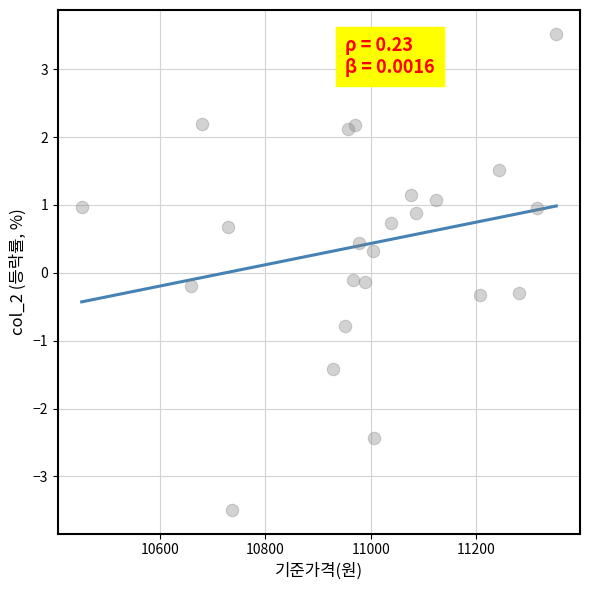

What is the range of Y values (max minus min)?

7.0